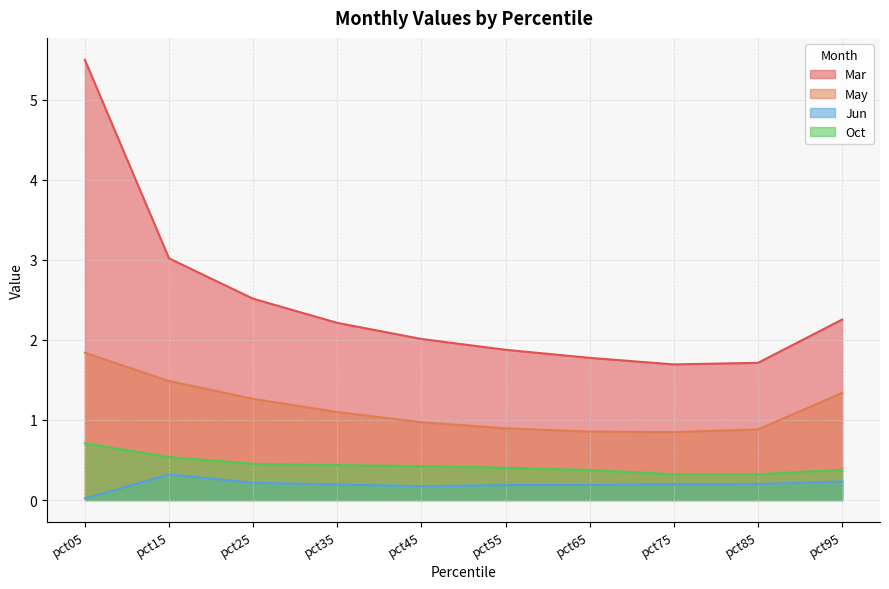

True or false: Jun and May cross at least once.

False